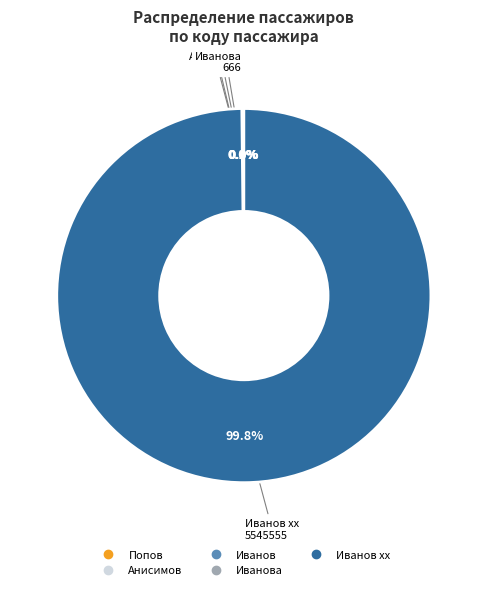

Which category has the biggest portion of the pie?

Иванов xx